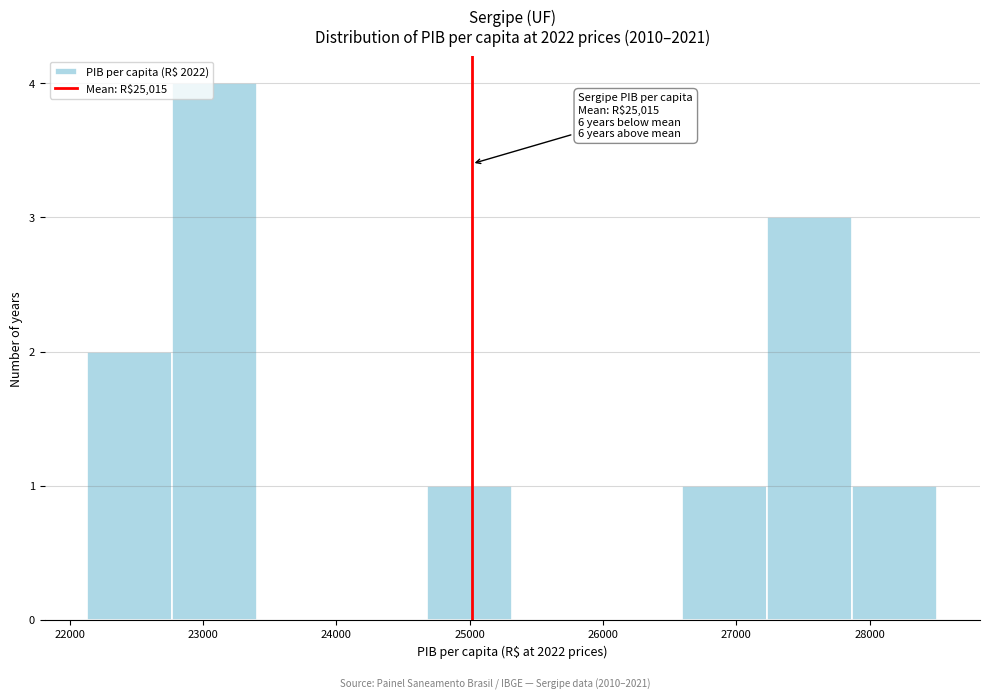

Over which range of the x-axis is the bar tallest?

22800 to 23400